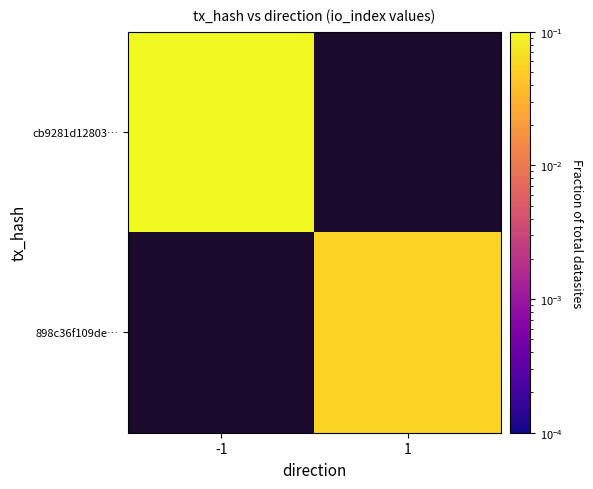

Rank the categories by 898c36f109de… value from highest to lowest.

-1, 1